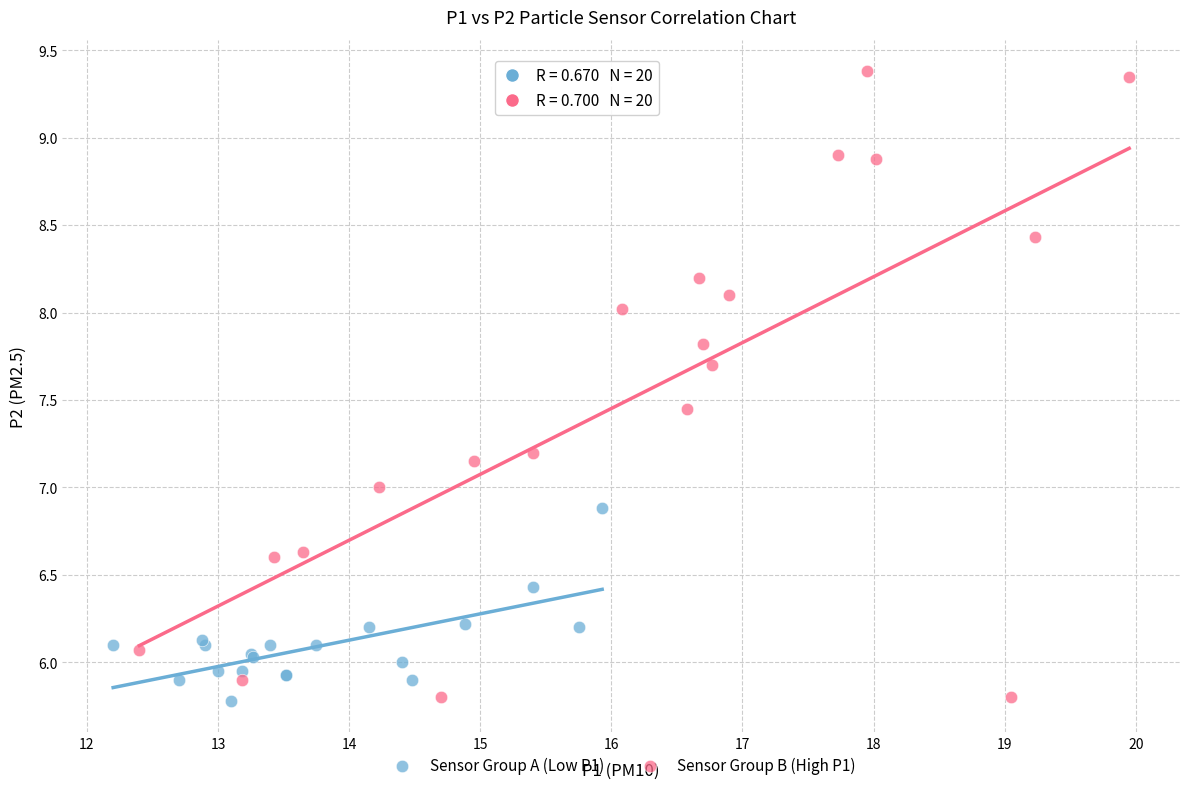

Which series contains the highest Y value?

Sensor Group B (High P1)